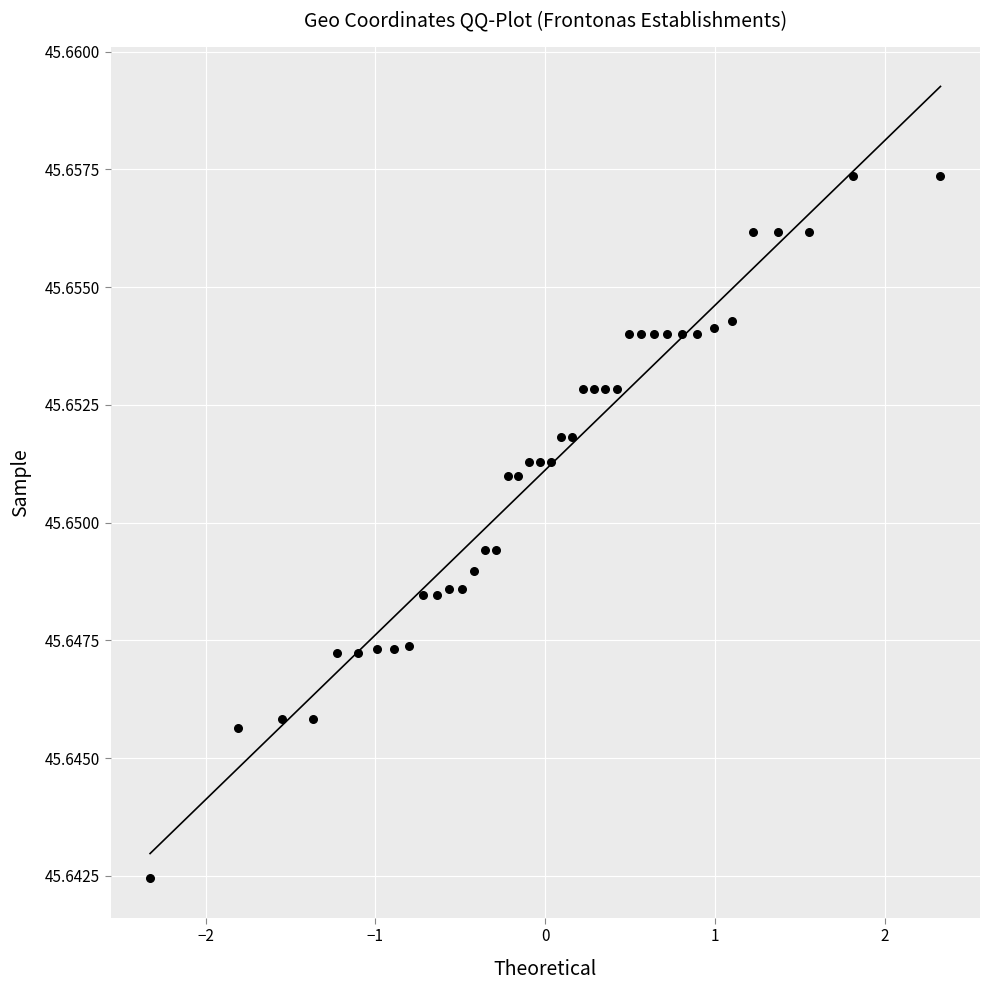

What is the range of X values (max minus min)?

4.7